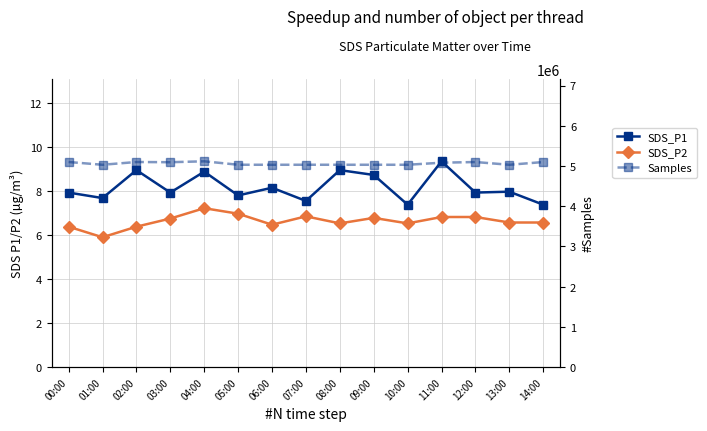

At which label does Samples first exceed 5032480?

00:00